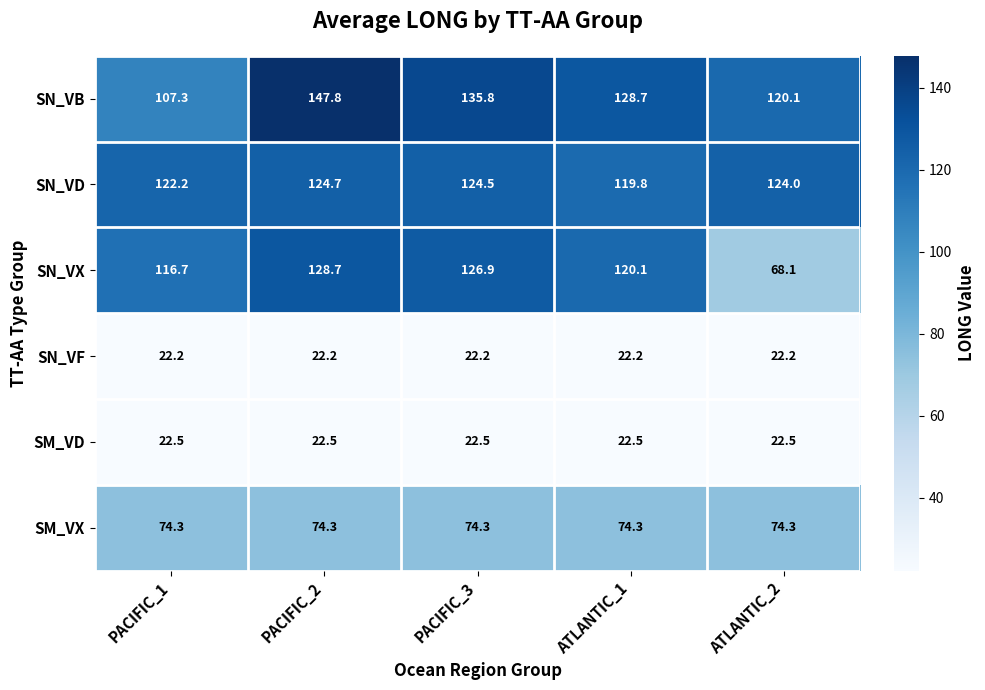

How many series are shown in this chart?

6